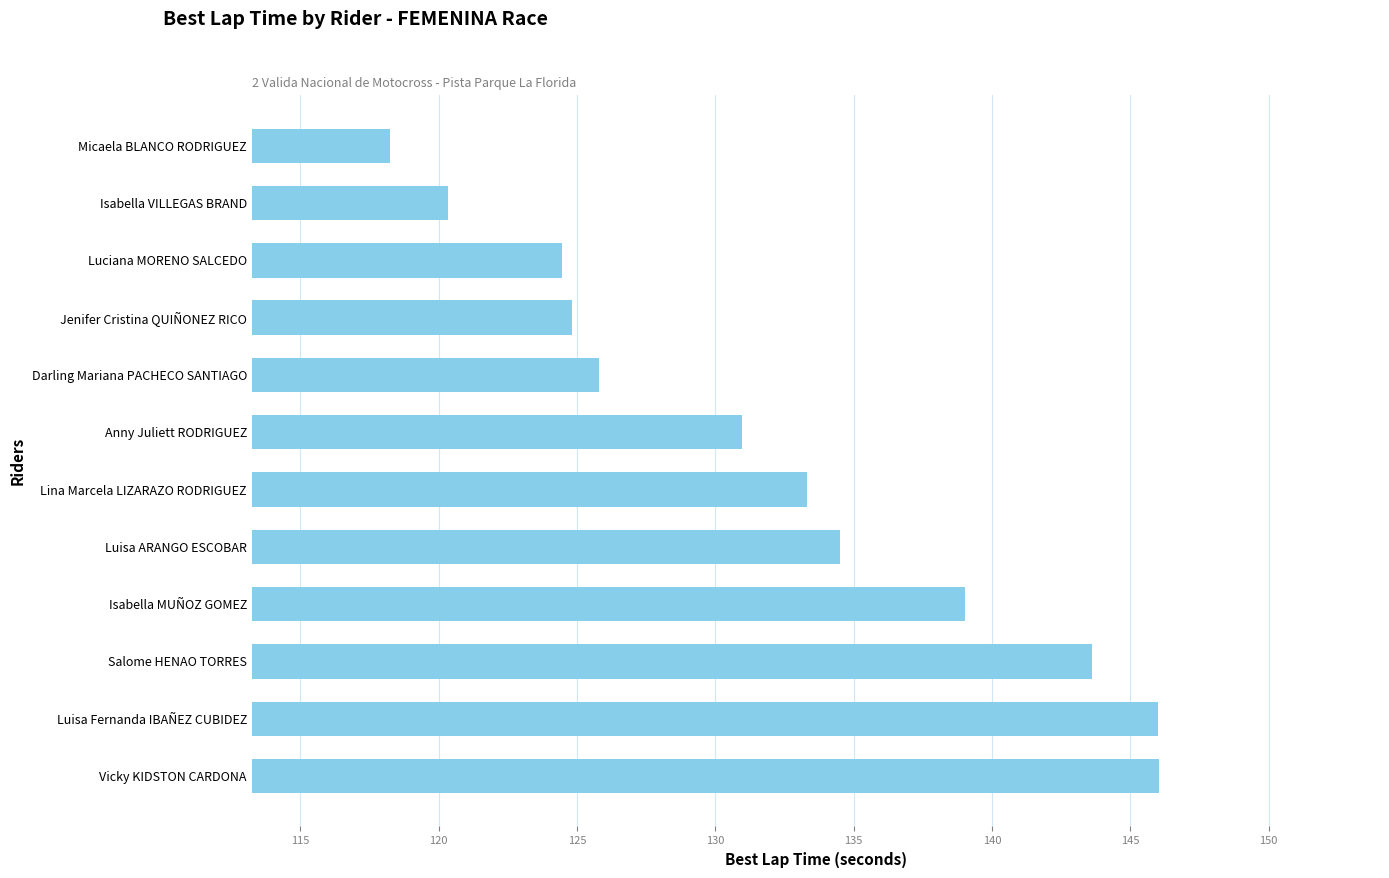

What is the difference between the maximum and minimum values?

27.8